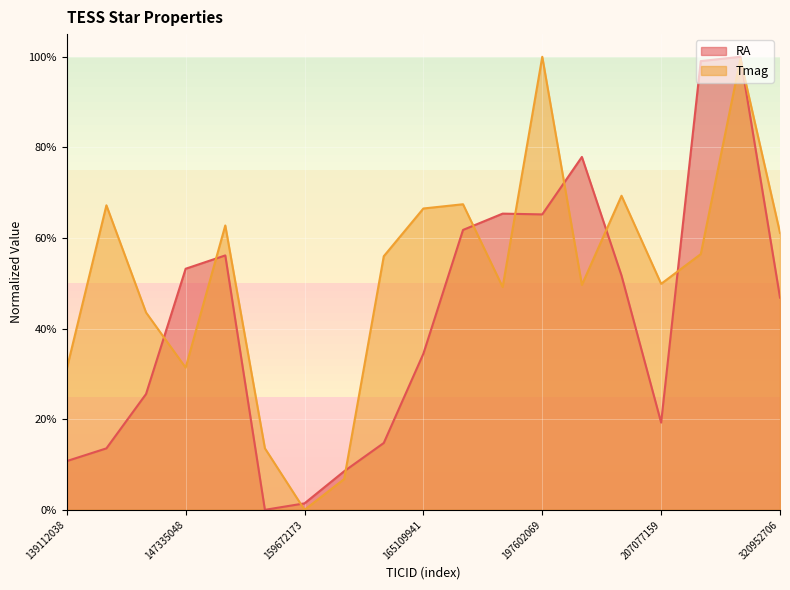

What is the difference between the highest and lowest values at 147335048?

0.2